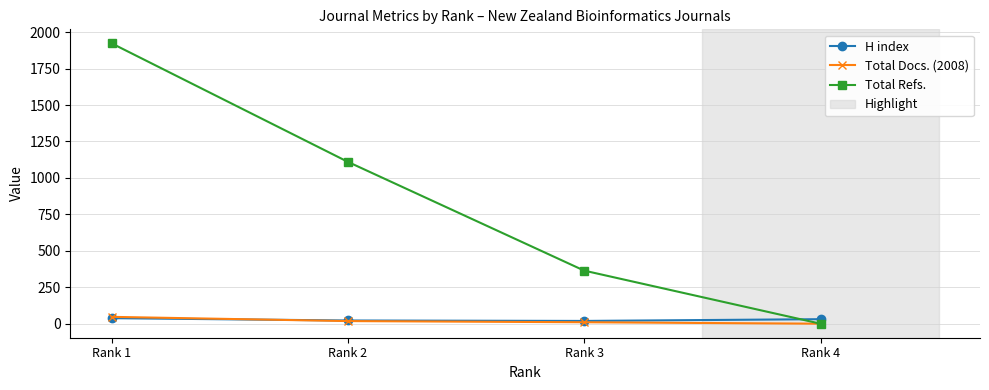

What is the sum of all Total Docs. (2008) values?

75